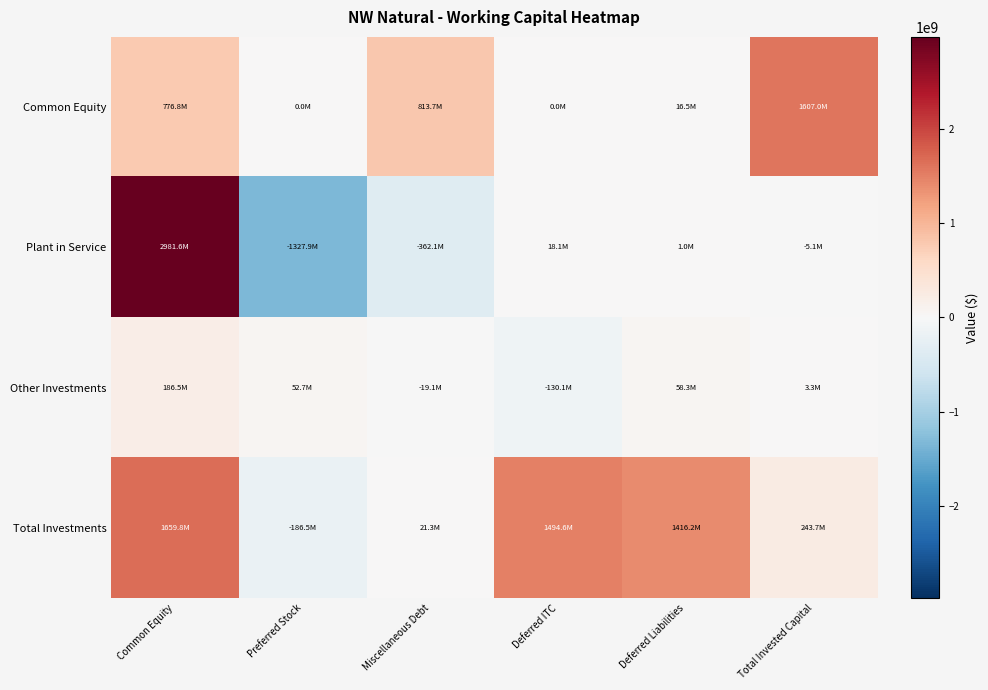

Reading left to right, what are all the values shown in this chart?

Common Equity: Common Equity=776767235.8	Preferred Stock=0.0	Miscellaneous Debt=813733019.8	Deferred ITC=321.6	Deferred Liabilities=16505113.2	Total Invested Capital=1607005690.4
Plant in Service: Common Equity=2981614839.0	Preferred Stock=-1327857300.4	Miscellaneous Debt=-362148976.7	Deferred ITC=18056545.5	Deferred Liabilities=960294.6	Total Invested Capital=-5072450.7
Other Investments: Common Equity=186480461.3	Preferred Stock=52659383.6	Miscellaneous Debt=-19054380.7	Deferred ITC=-130058466.9	Deferred Liabilities=58304490.7	Total Invested Capital=3298275.0
Total Investments: Common Equity=1659846838.0	Preferred Stock=-186480461.3	Miscellaneous Debt=21270244.9	Deferred ITC=1494636621.5	Deferred Liabilities=1416194295.9	Total Invested Capital=243652542.0